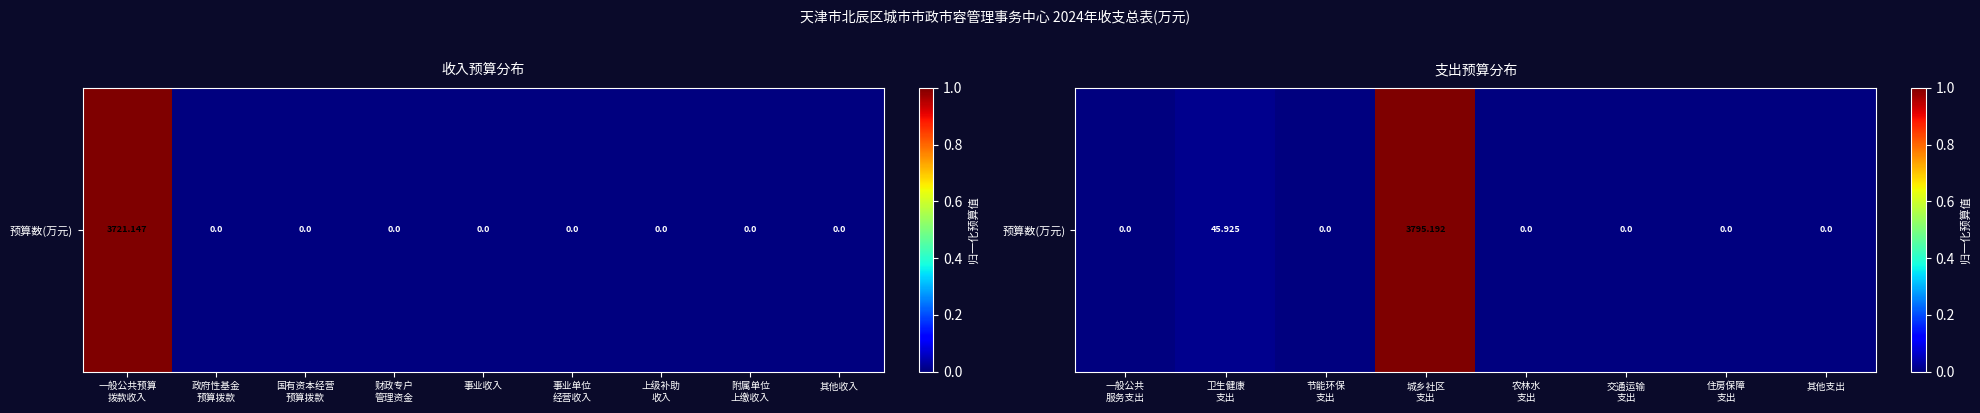

What is the difference between the maximum and second lowest values?

1.0